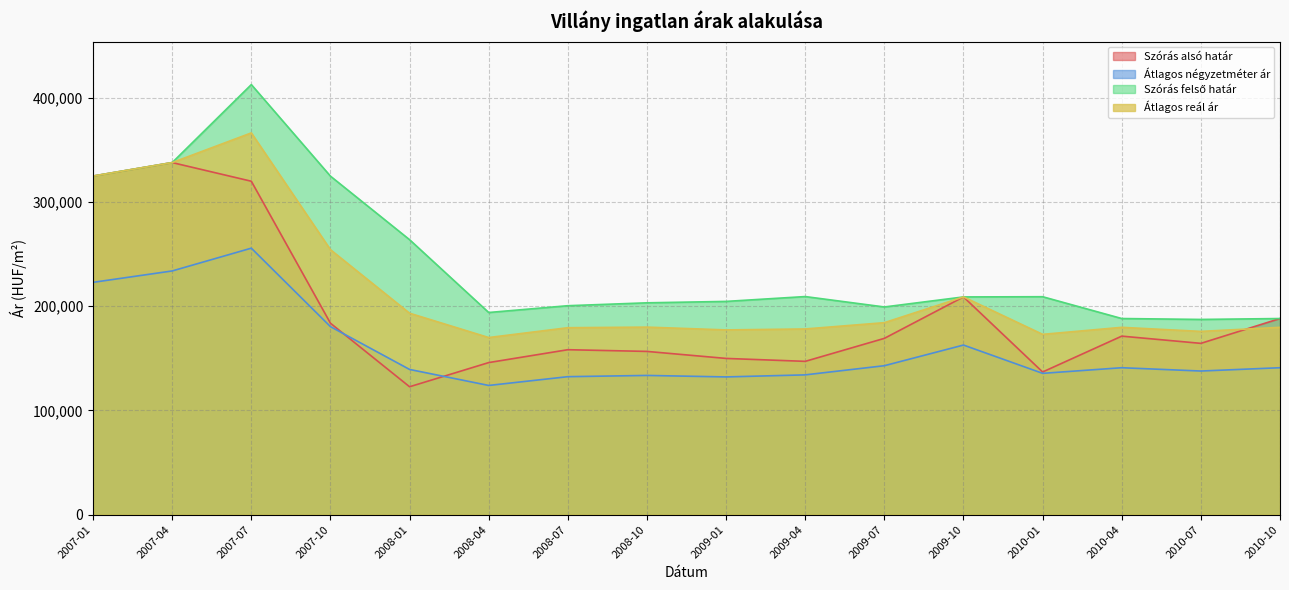

What is the total value across all series at 2009-10?

789418